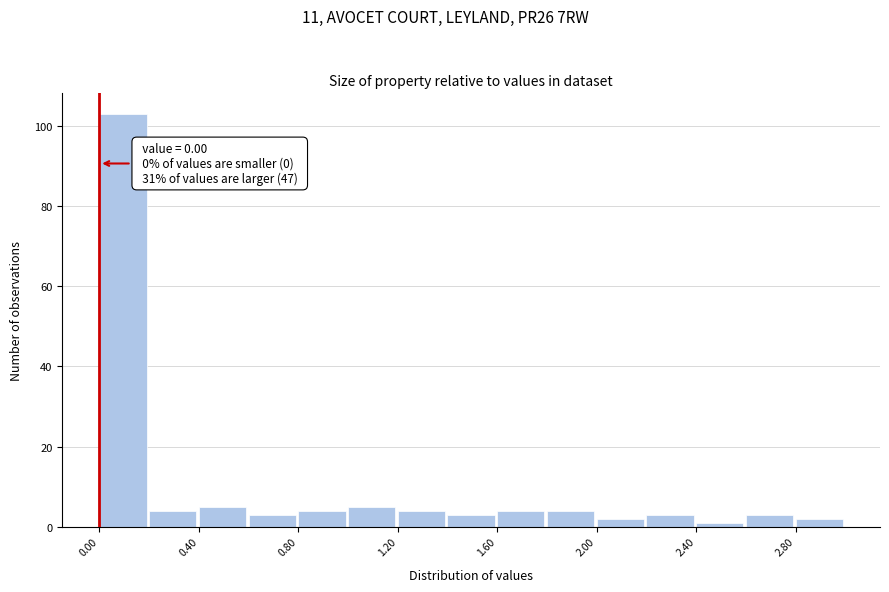

Over which range of the x-axis is the bar tallest?

0.0 to 0.2